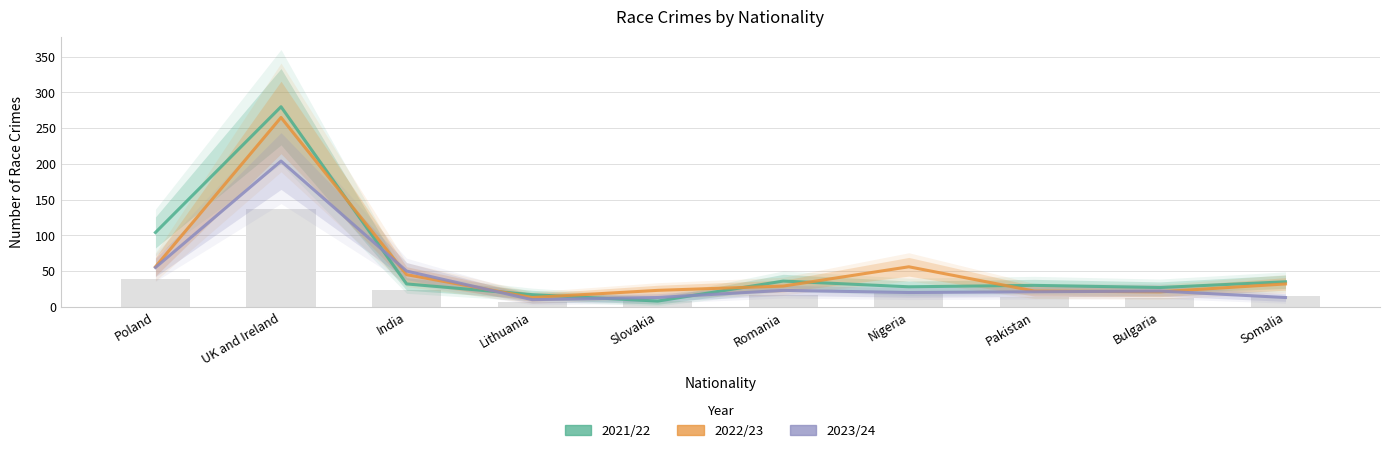

How many data points does each series have?

10